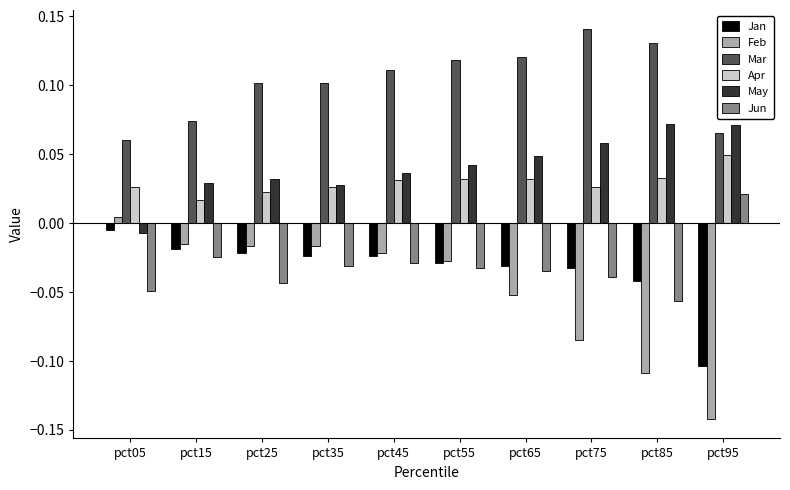

What is the sum of all Feb values?

-0.5